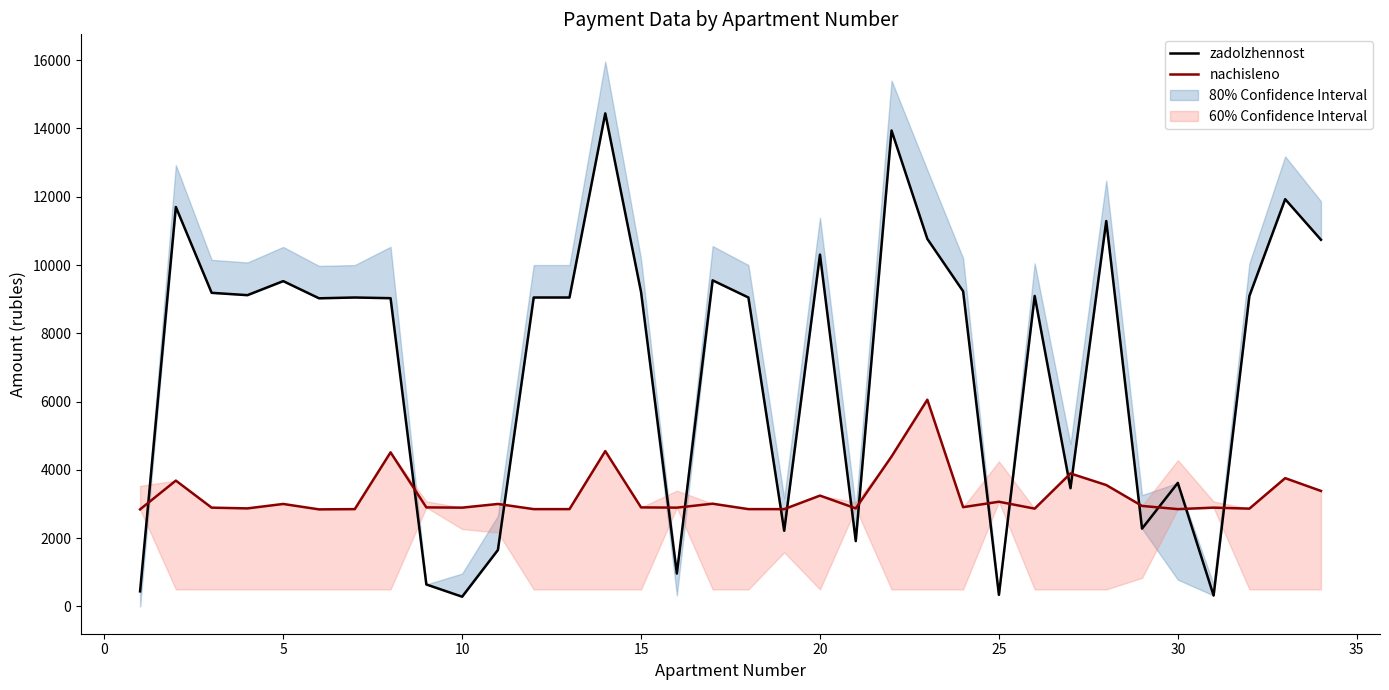

Rank the series by their maximum value, from highest to lowest.

zadolzhennost, nachisleno